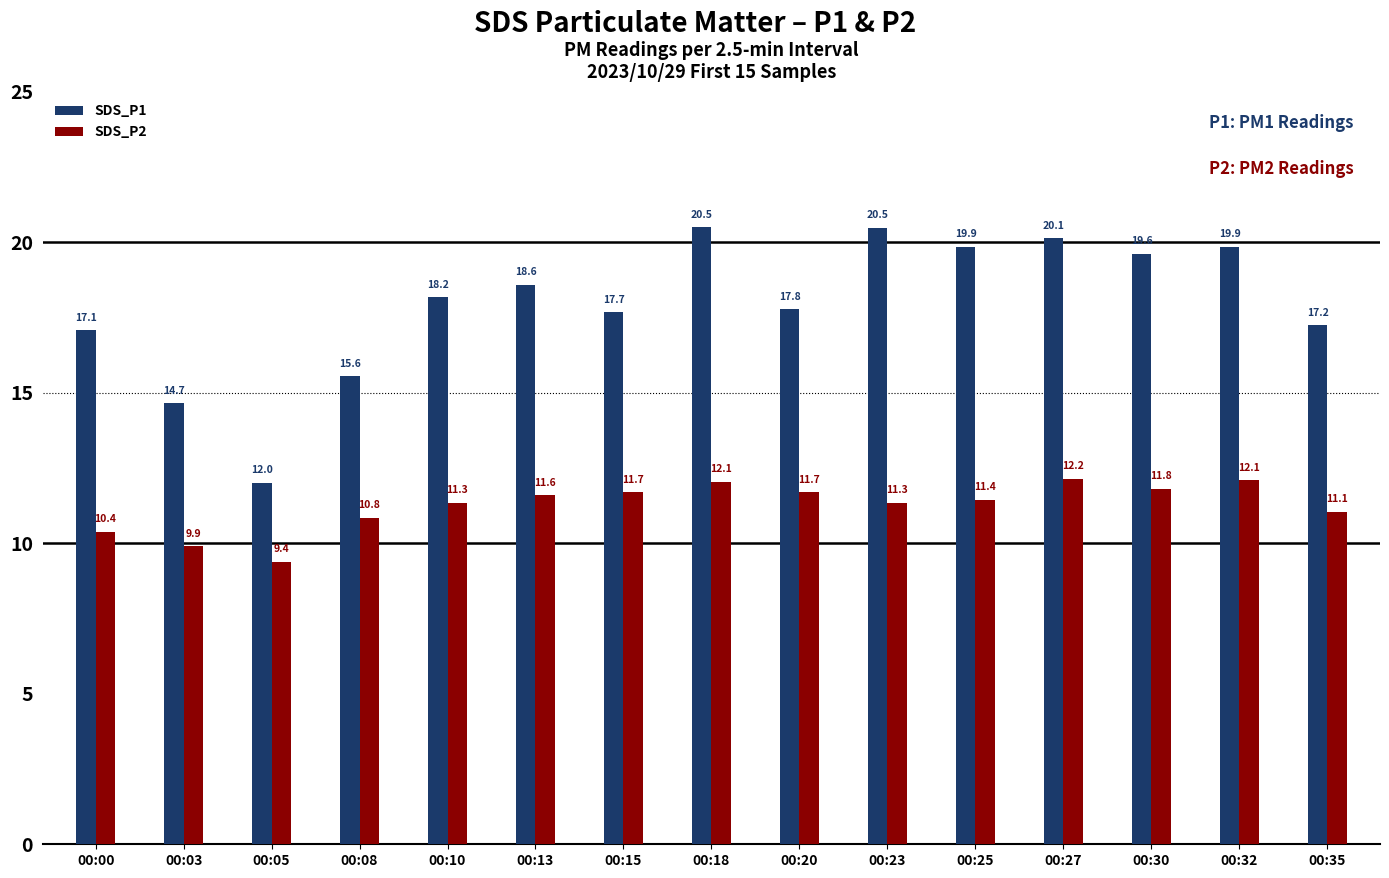

What is the average value of the SDS_P1 series?

17.9